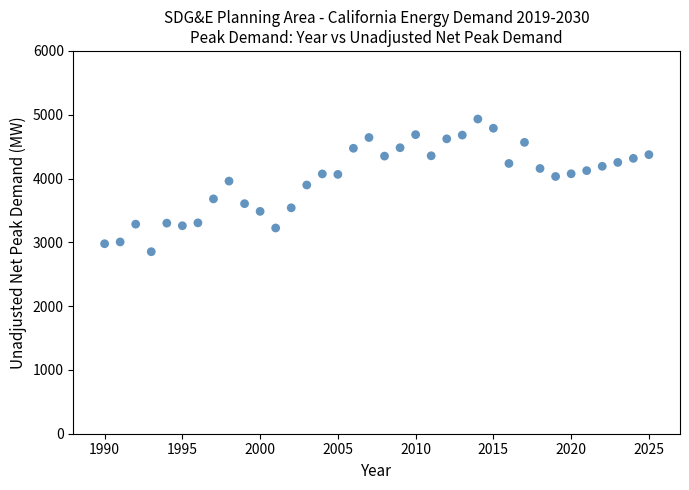

What is the range of X values (max minus min)?

35.0